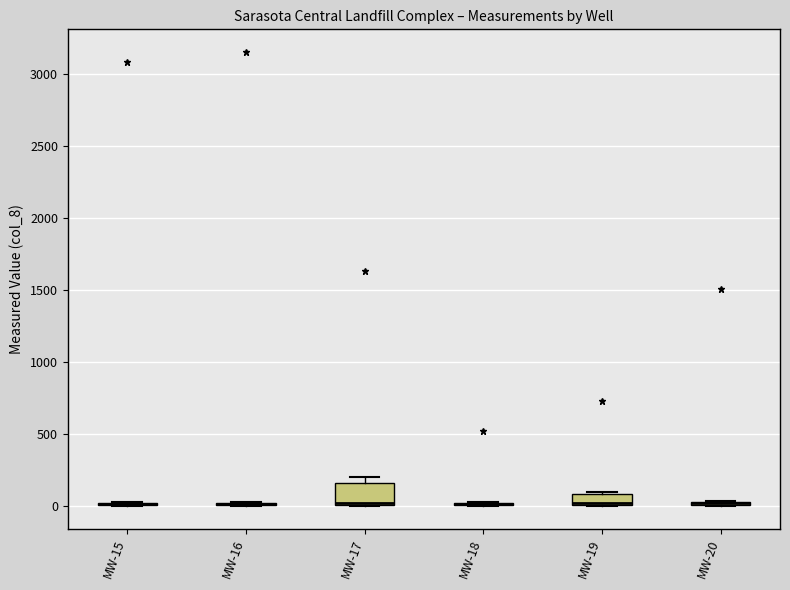

Which box is the tallest, from its lower edge to its upper edge?

MW-17